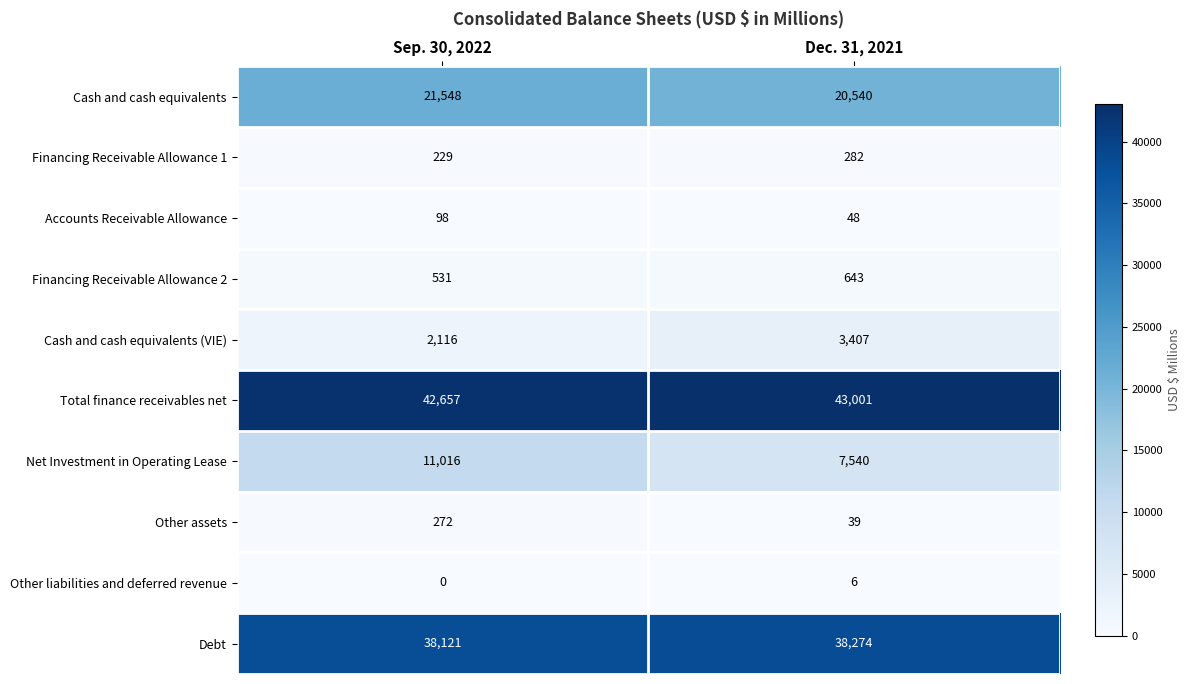

Which series has the widest spread of values?

Net Investment in Operating Lease